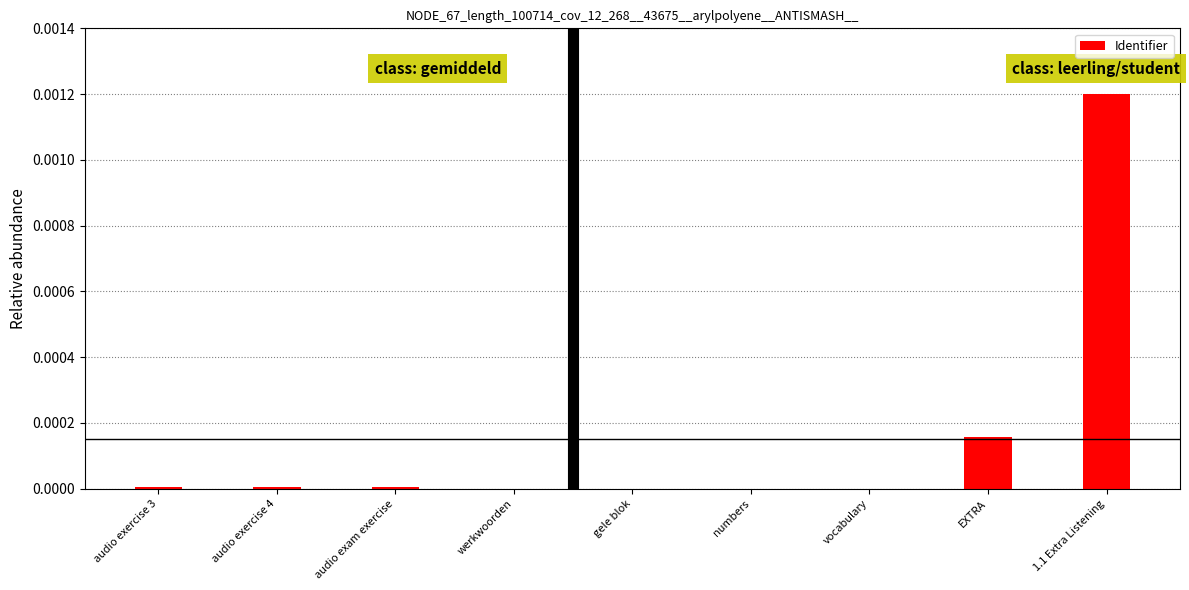

Which label corresponds to the largest value in the chart?

1.1 Extra Listening